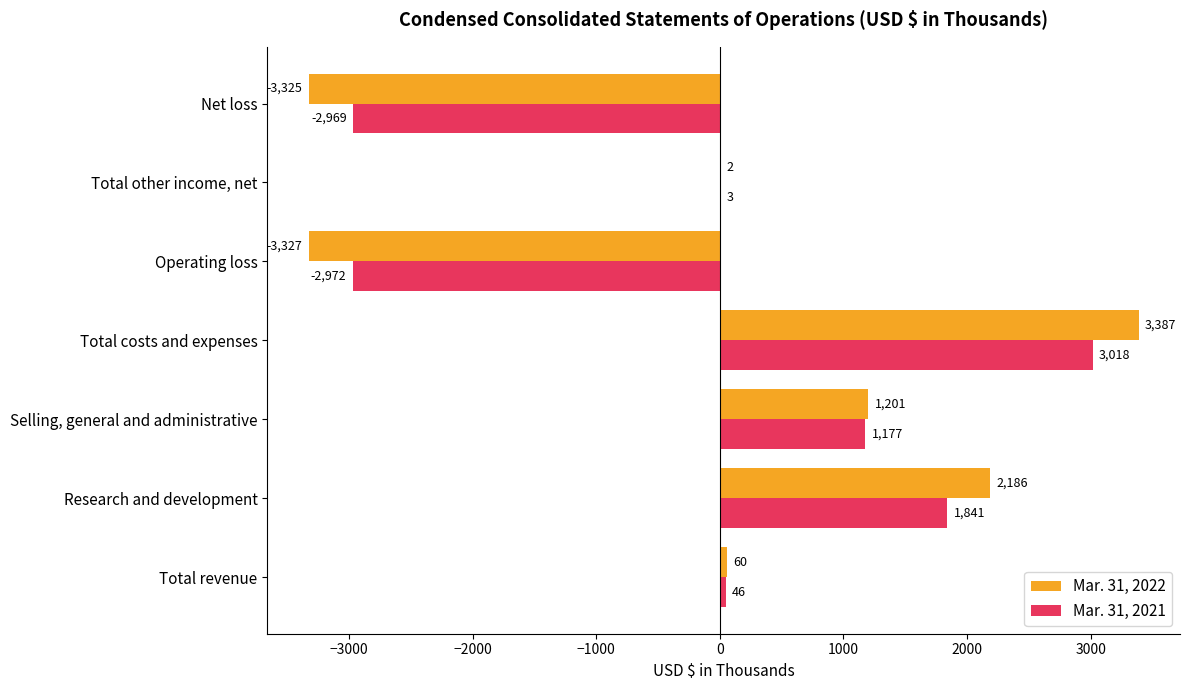

Which series changed the most between Research and development and Net loss?

Mar. 31, 2022